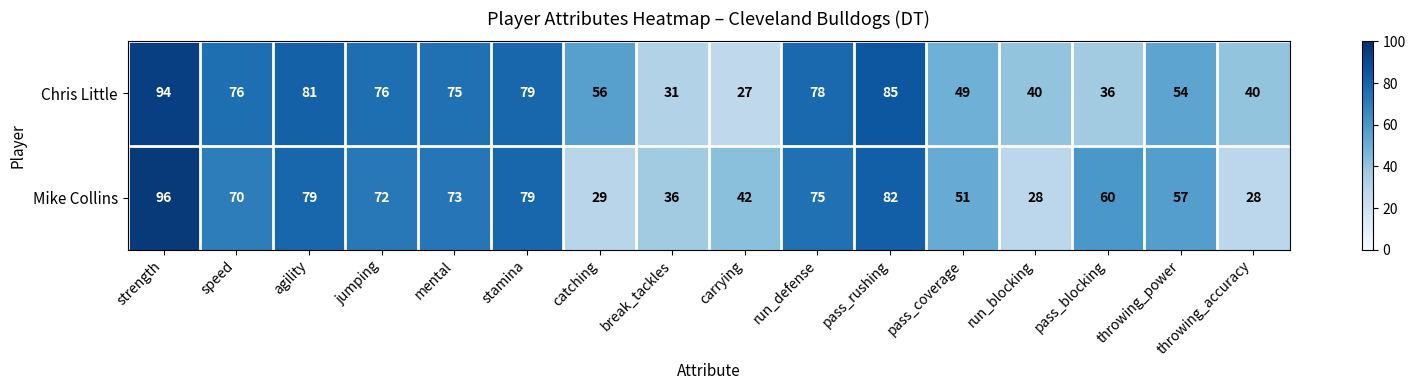

Which series has the largest total across all categories?

Chris Little